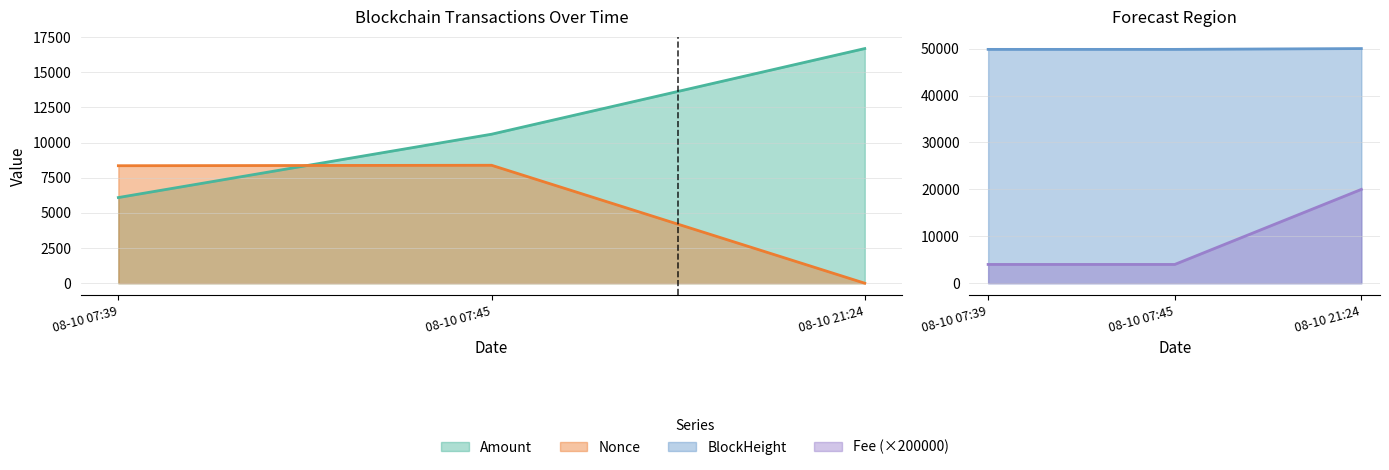

What is the average value of the Fee series?

9333.3